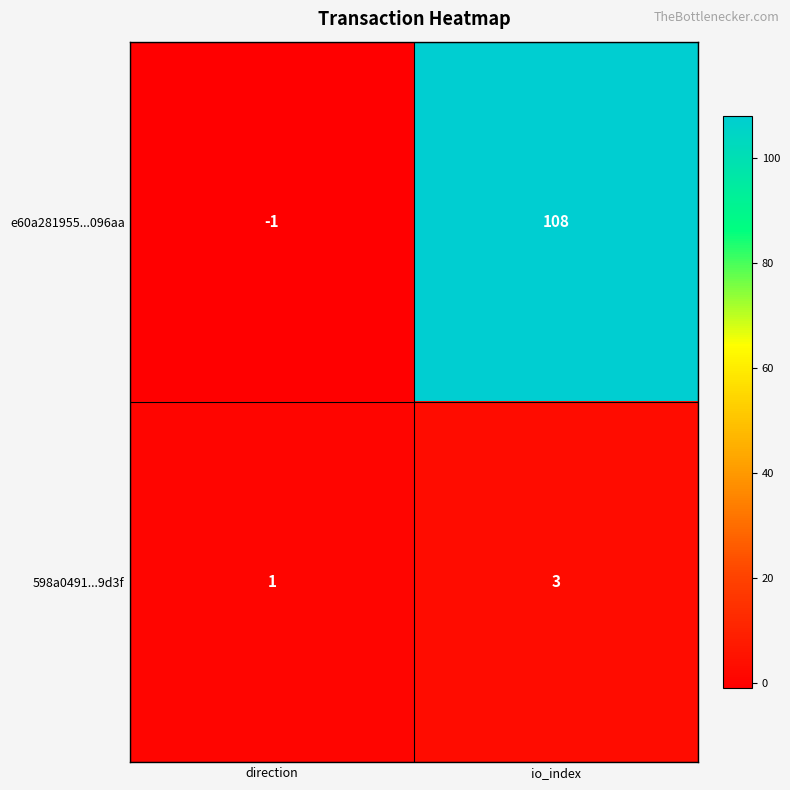

What is the total value across all series at io_index?

111